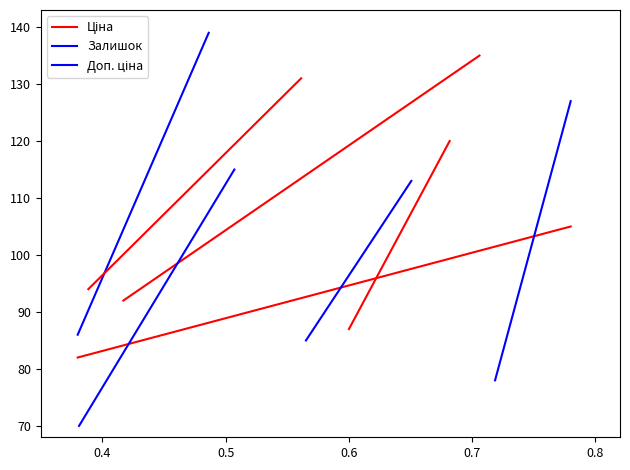

Where is Залишок nearest to the value 92?

0.6